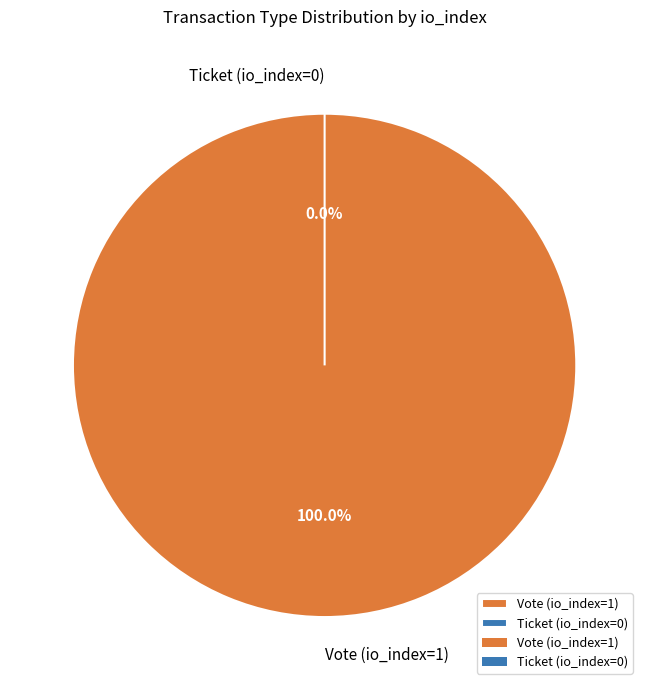

To the nearest percent, what is the average slice percentage?

50%